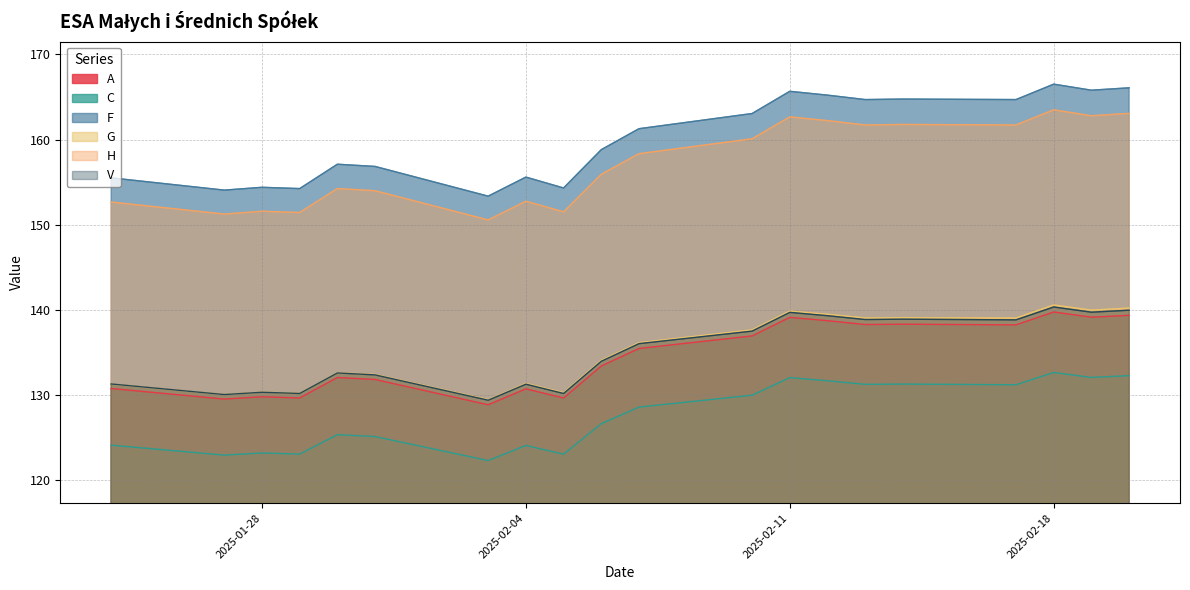

True or false: C and V cross at least once.

False